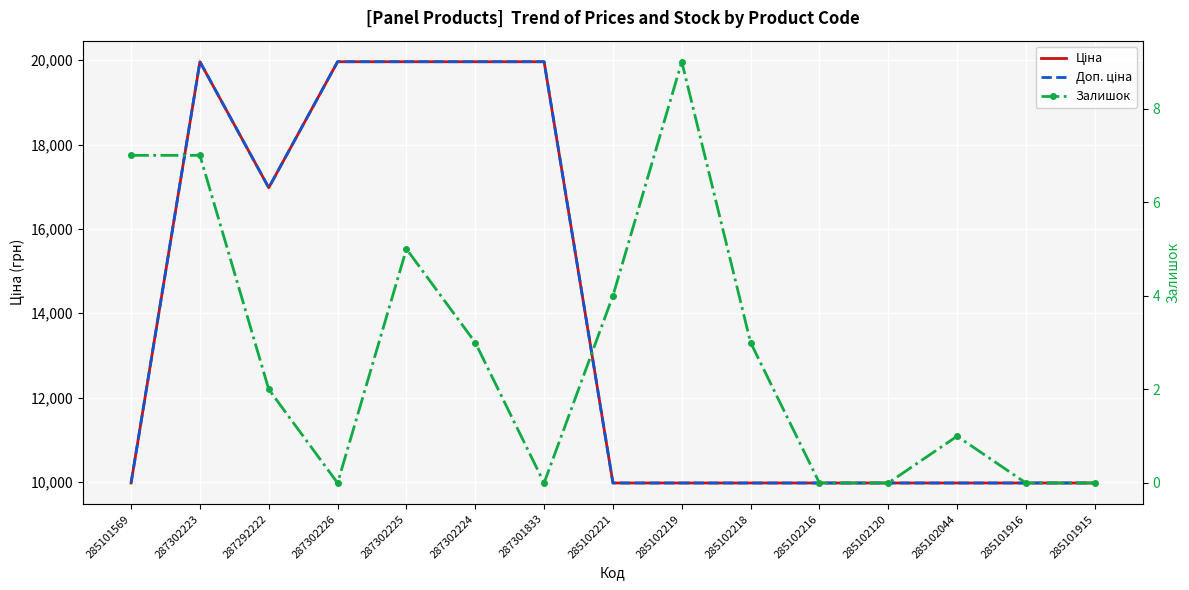

True or false: Залишок and Ціна cross at least once.

False